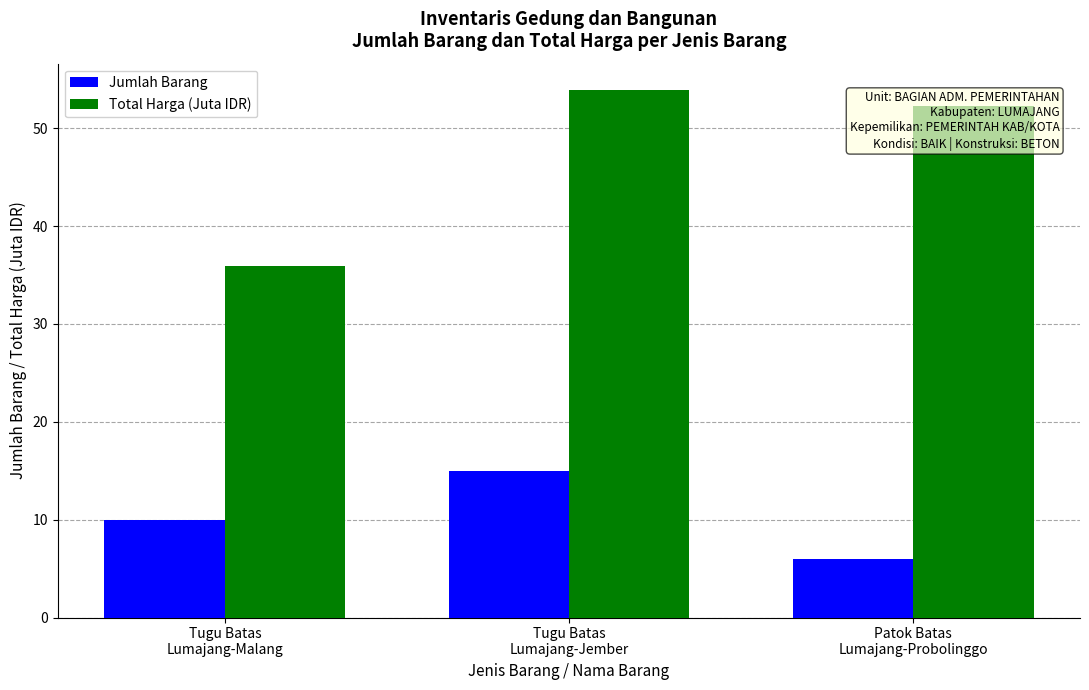

How many groups of bars are there?

3